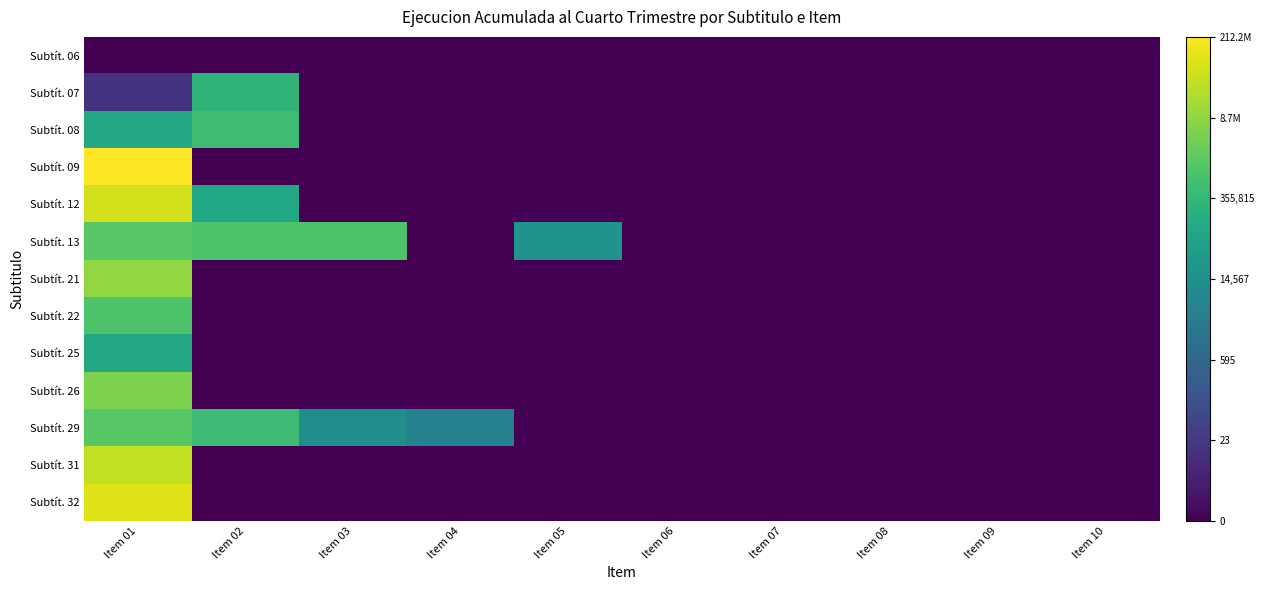

At Item 06, list the series in order from largest to smallest.

Subtít. 06, Subtít. 07, Subtít. 08, Subtít. 09, Subtít. 12, Subtít. 13, Subtít. 21, Subtít. 22, Subtít. 25, Subtít. 26, Subtít. 29, Subtít. 31, Subtít. 32